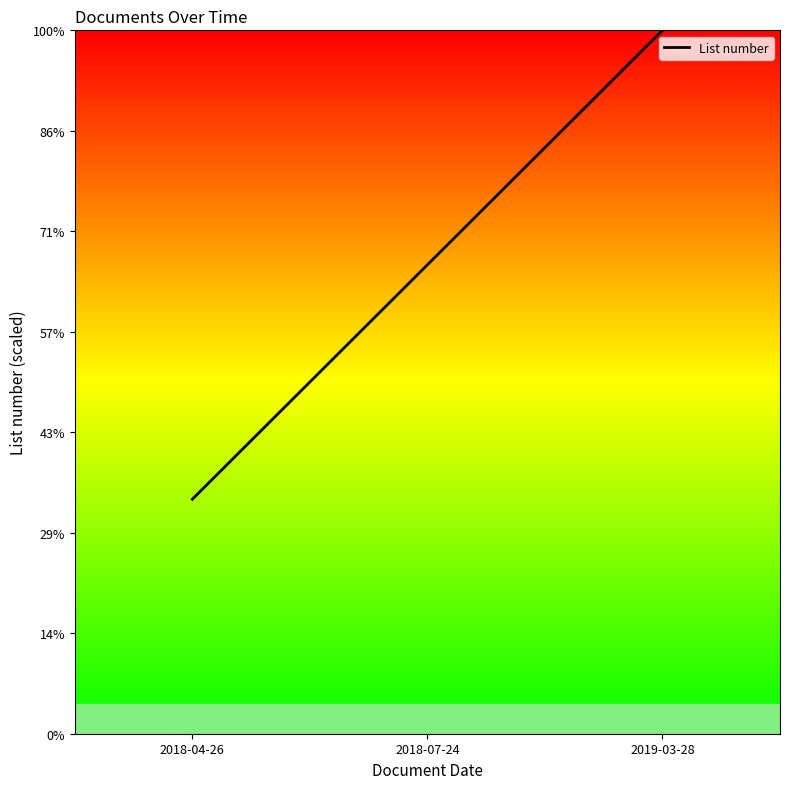

Does the chart have visible grid lines?

No